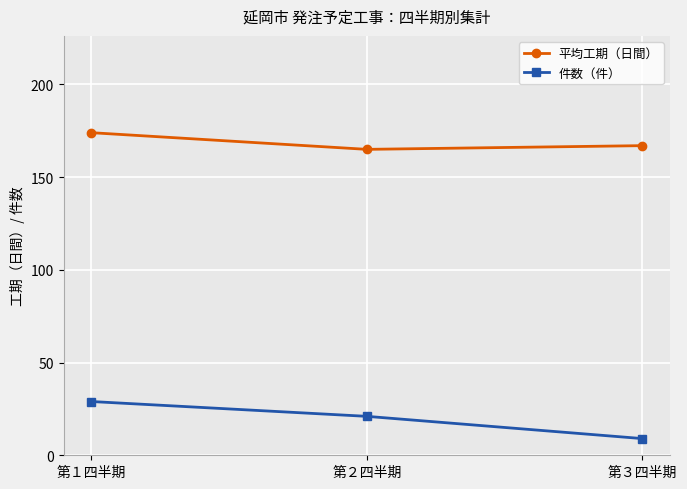

Count the number of data series in this chart.

2